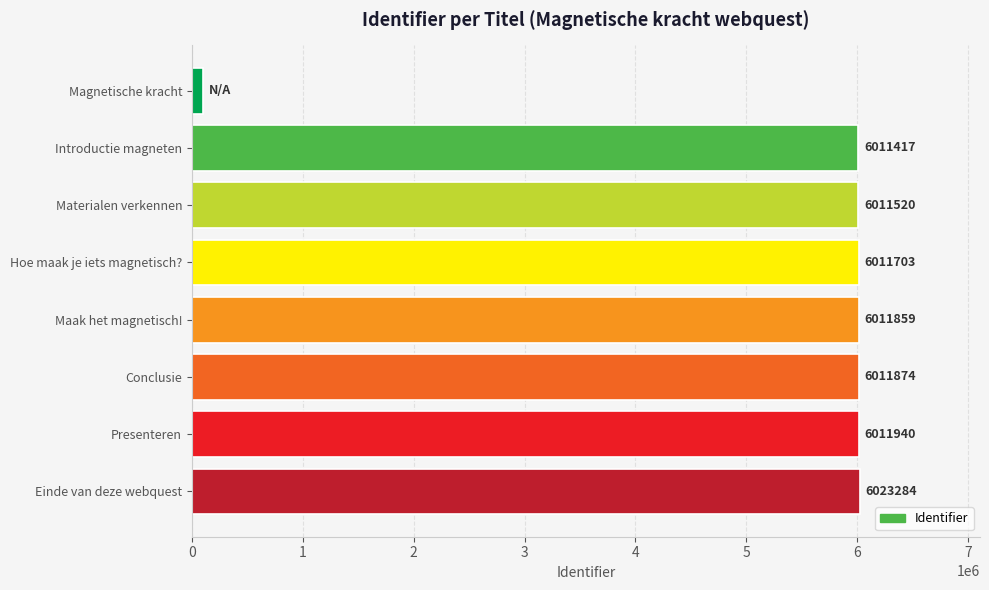

Are the bars horizontal?

Yes